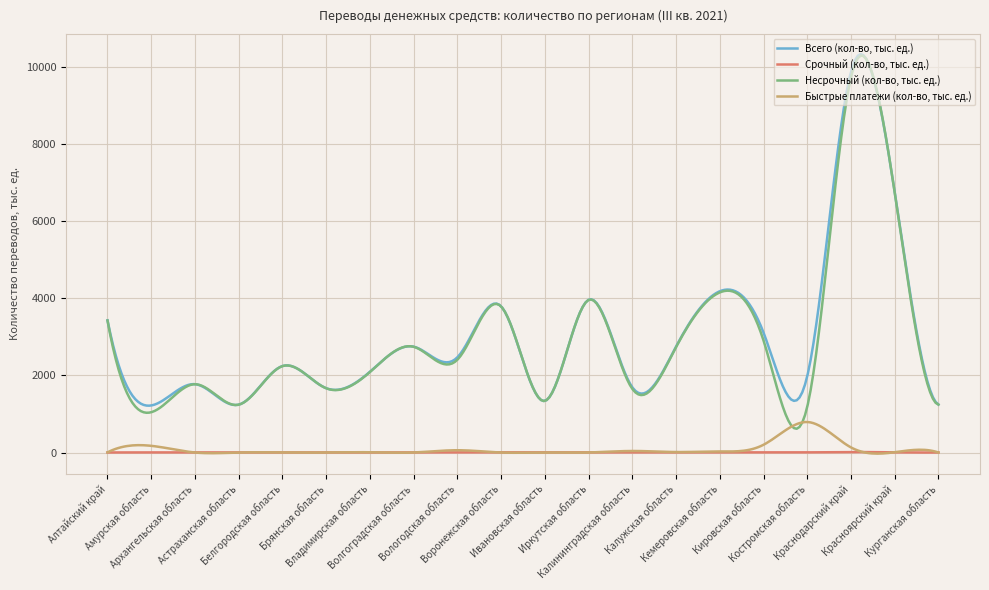

What are all the series names shown in the legend?

Всего (кол-во, тыс. ед.), Срочный (кол-во, тыс. ед.), Несрочный (кол-во, тыс. ед.), Быстрые платежи (кол-во, тыс. ед.)